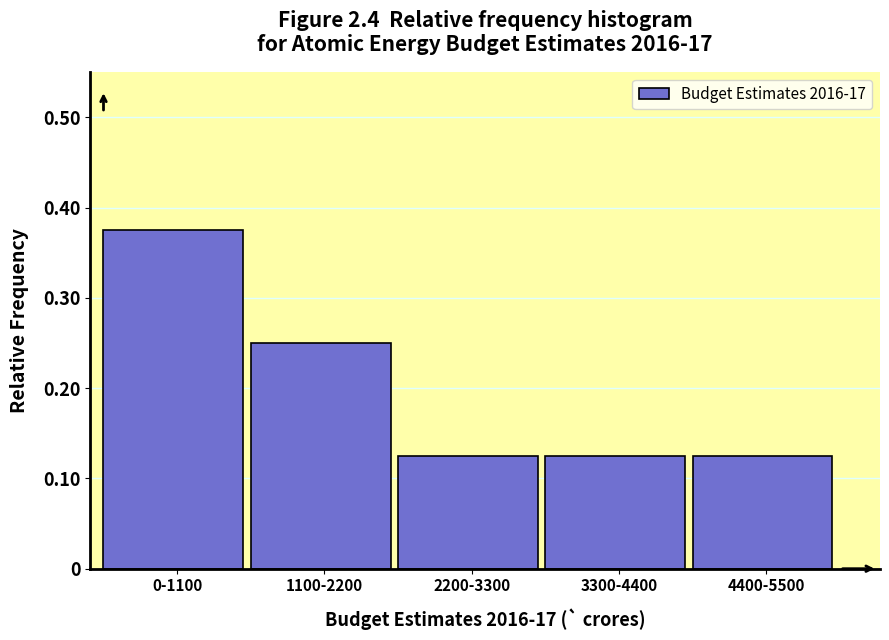

True or false: the data shows 0.2 at 3300-4400.

False